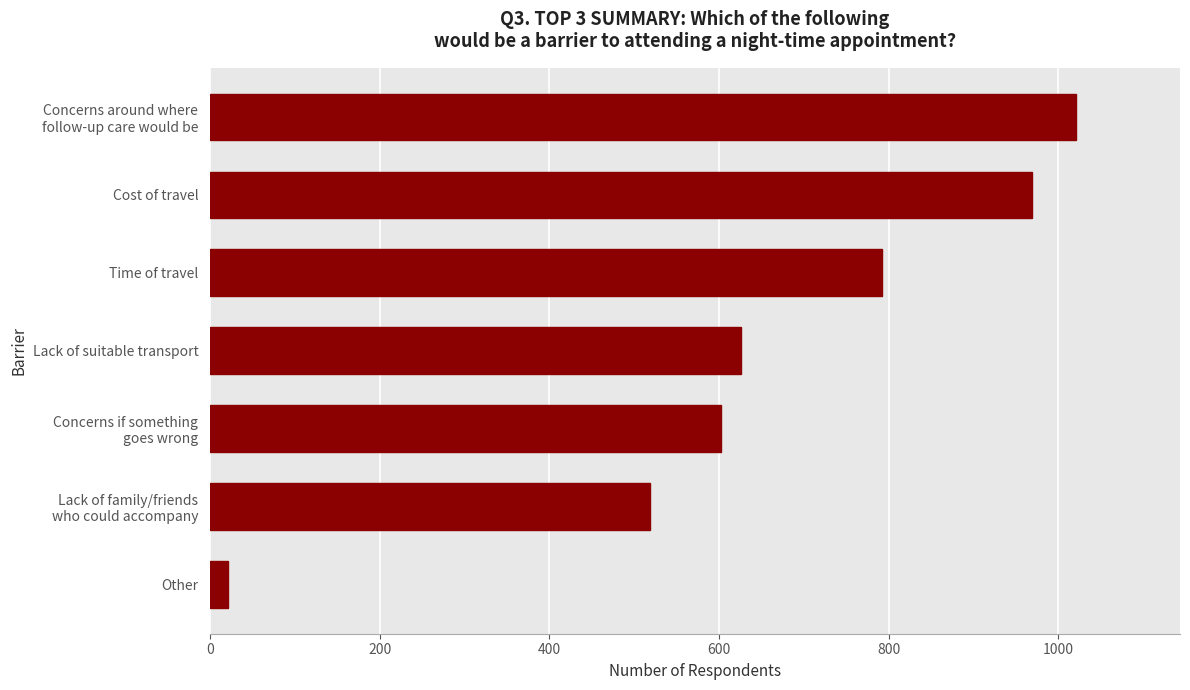

Reading top to bottom, extract all data points from this chart.

1021	969	792	626	602	519	21